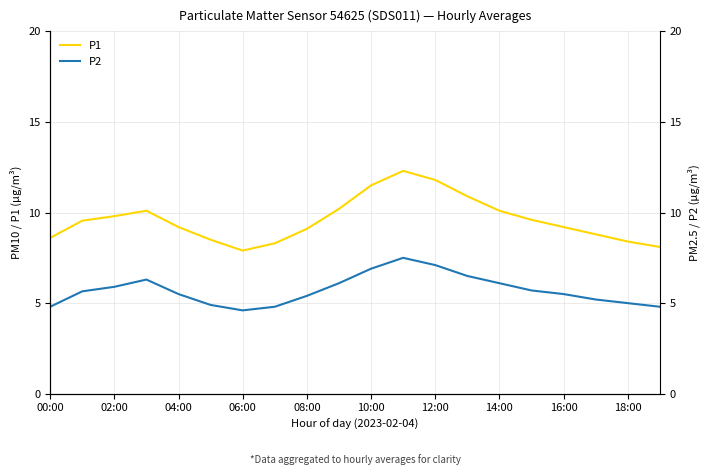

True or false: P1 has a value of 9.2 at 04:00.

True